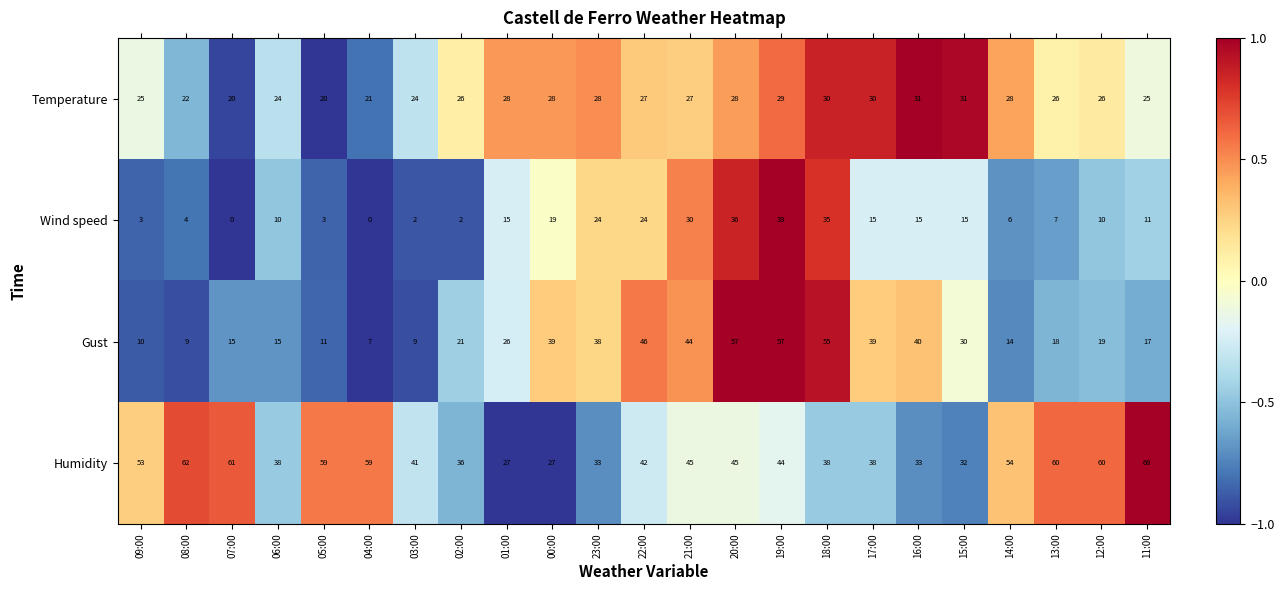

Count the number of categories in the chart.

23